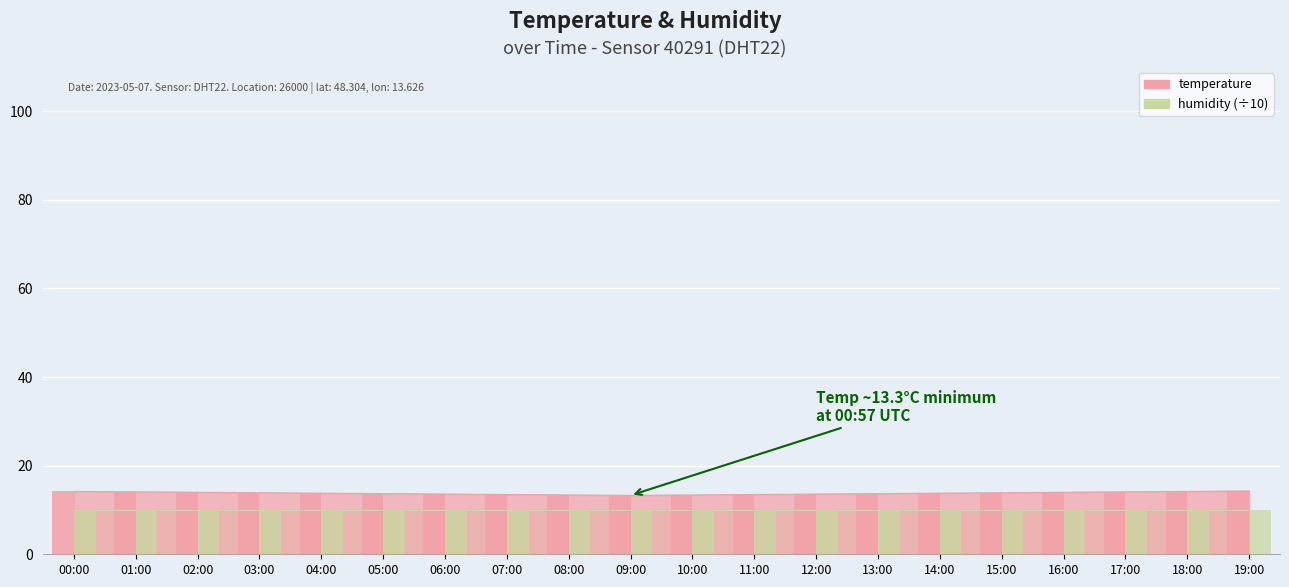

What is the difference between the maximum and minimum values?

1.0